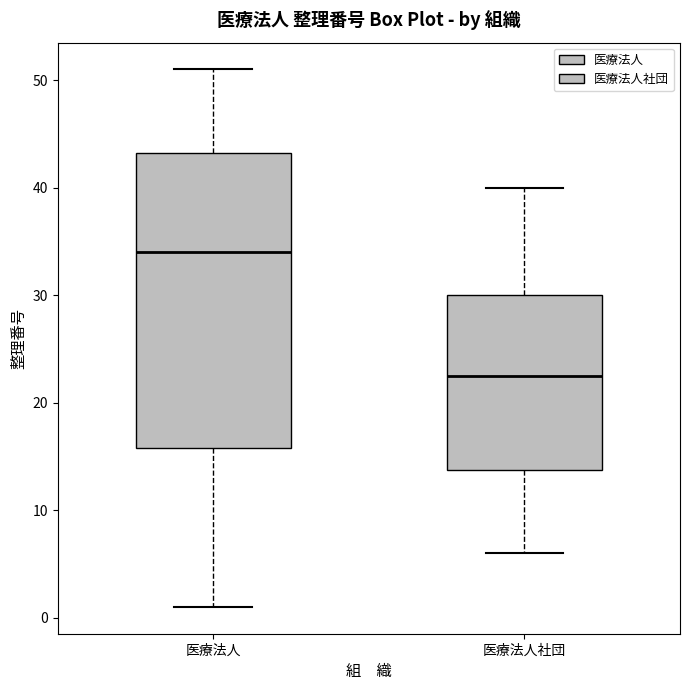

Which box's median line is the lowest?

医療法人社団